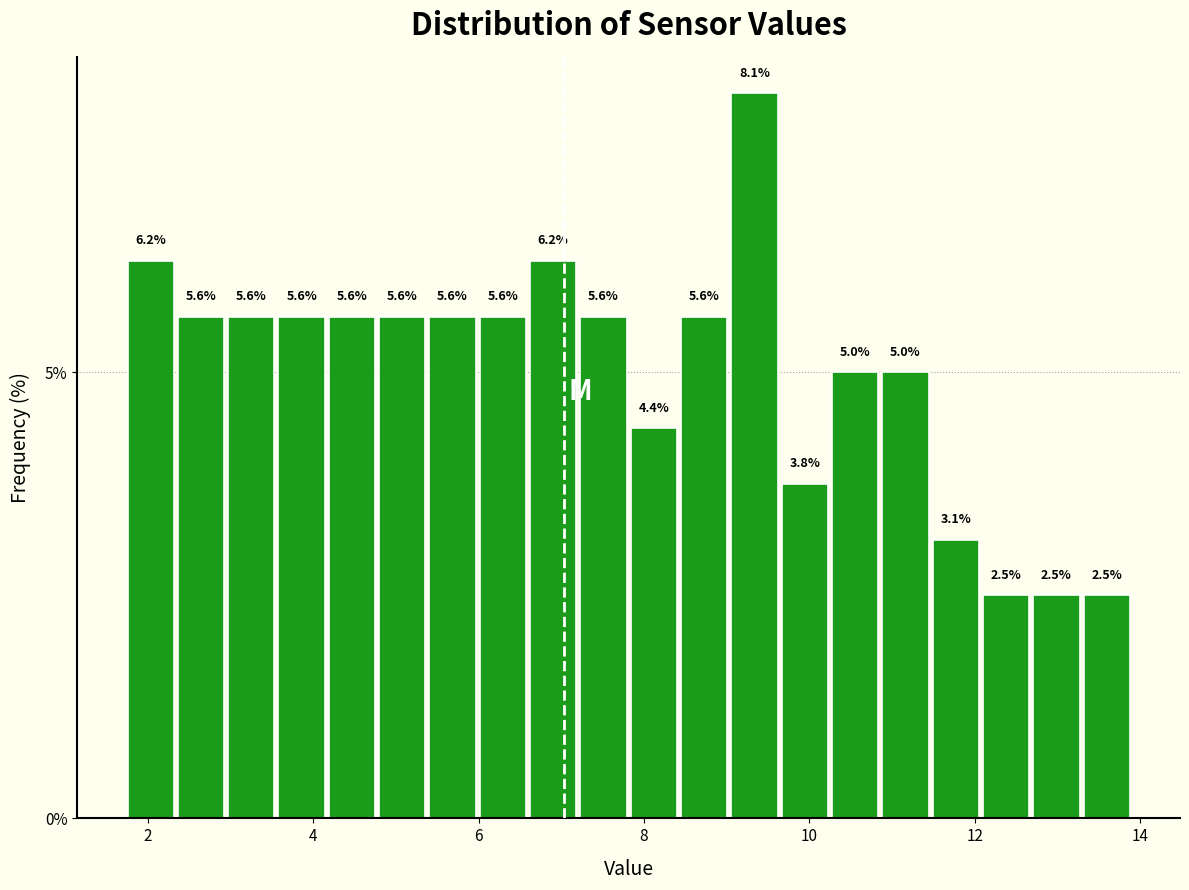

Around what value on the x-axis is the tallest bar? Give the approximate position of its centre, as read against the axis.

9.4